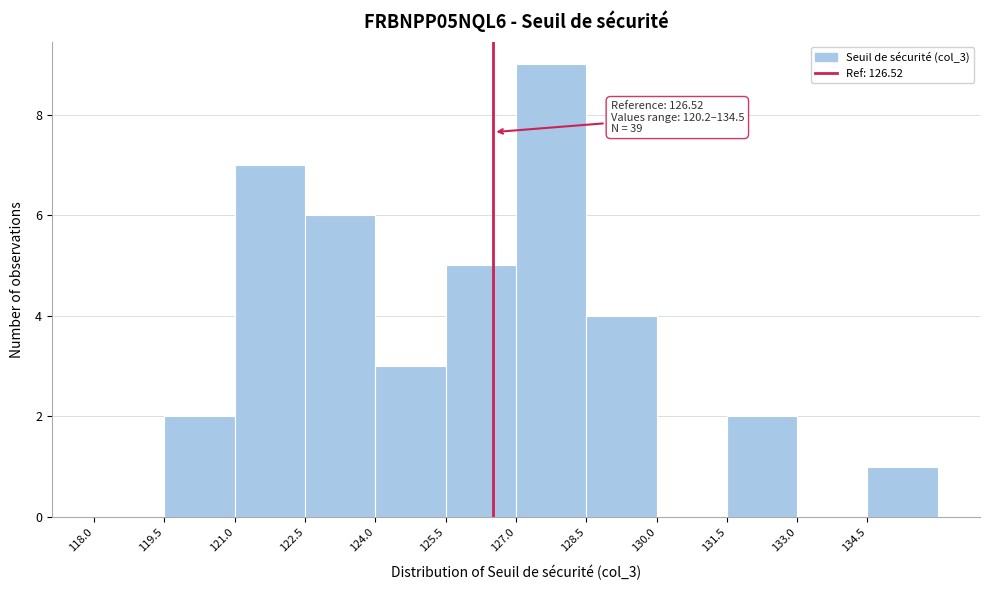

Which range on the x-axis has the tallest bar?

127.0 to 128.5